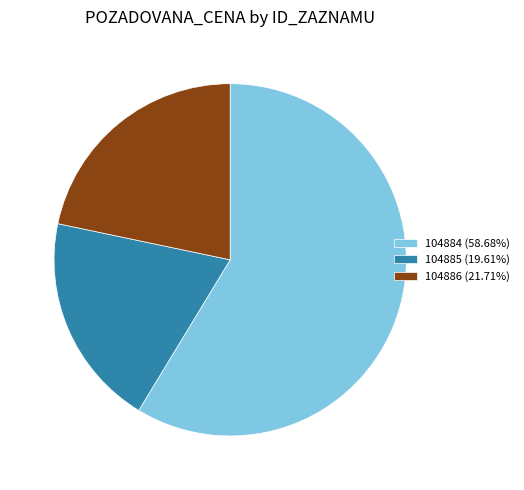

Count the number of slices in the pie.

3